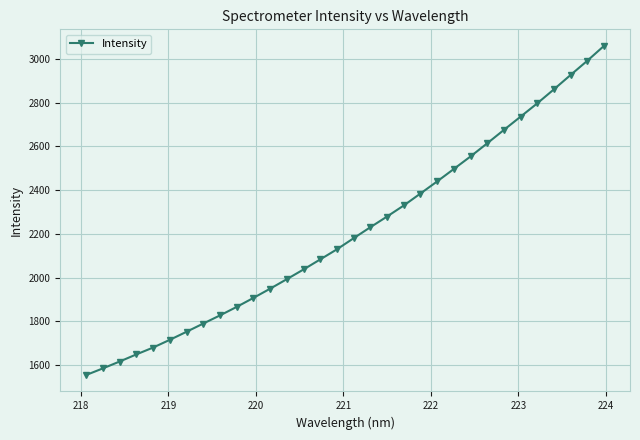

What is the greatest value displayed?

3059.0